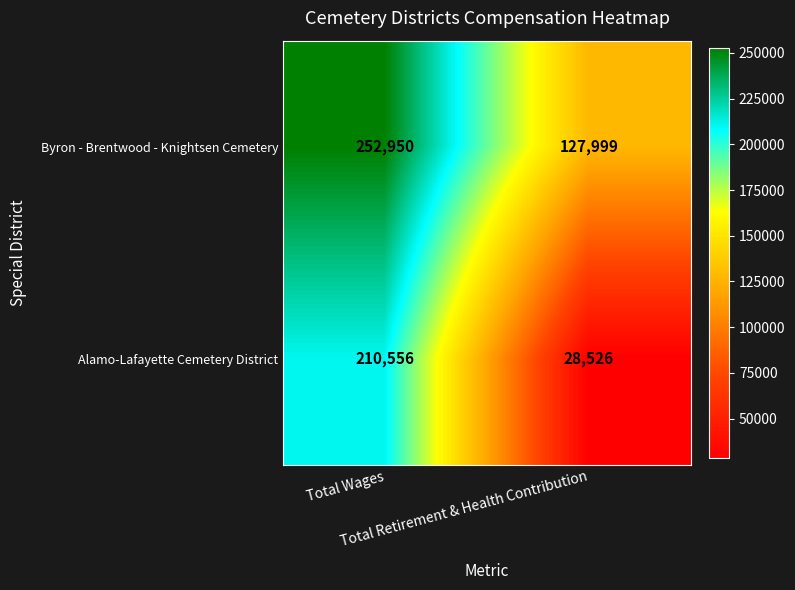

What is the difference between the highest and lowest values at Total Wages?

42394